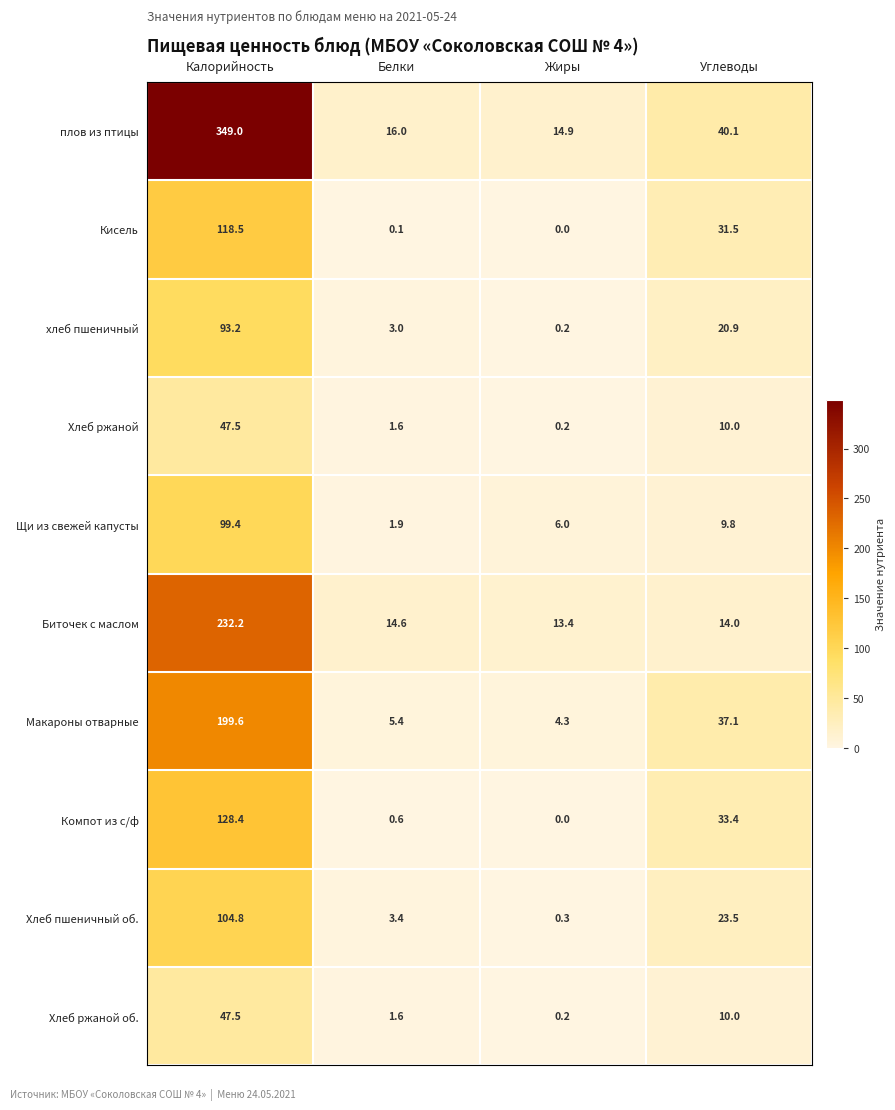

The Щи из свежей капусты series shows 99.4 at Калорийность. True or false?

True